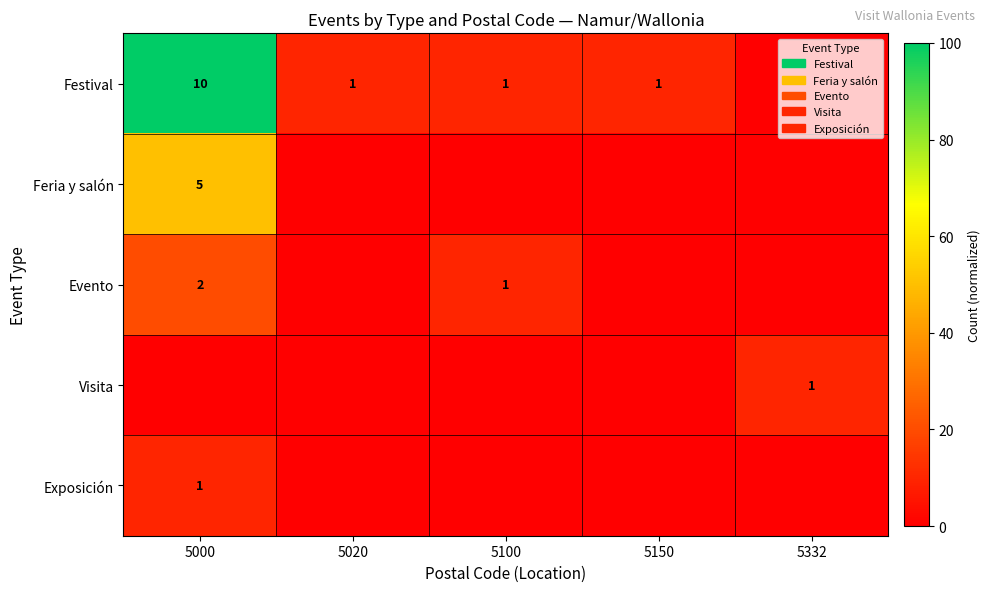

Which label corresponds to the smallest value in the chart?

5332